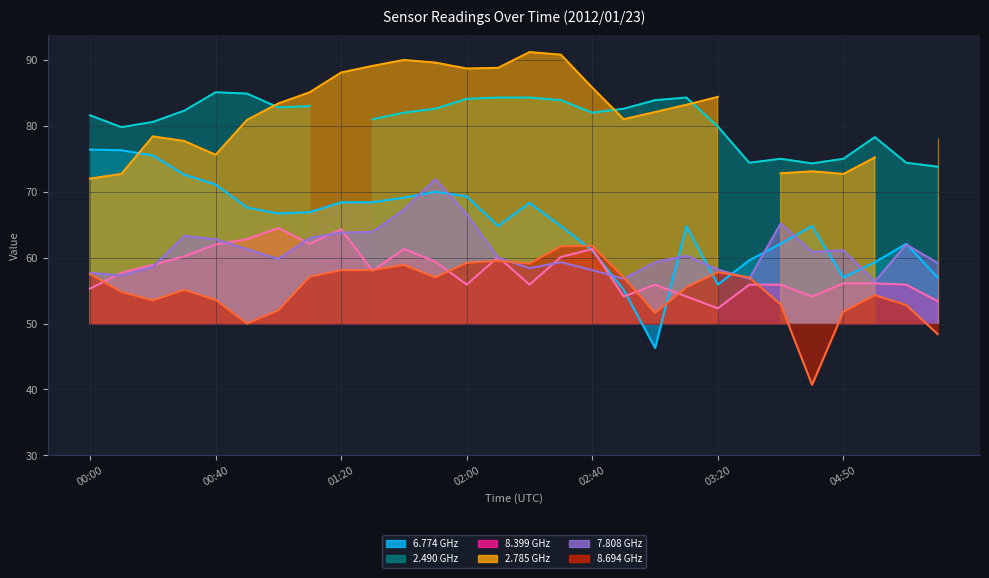

The   8.399 series shows 14.2 at 00:50. True or false?

False